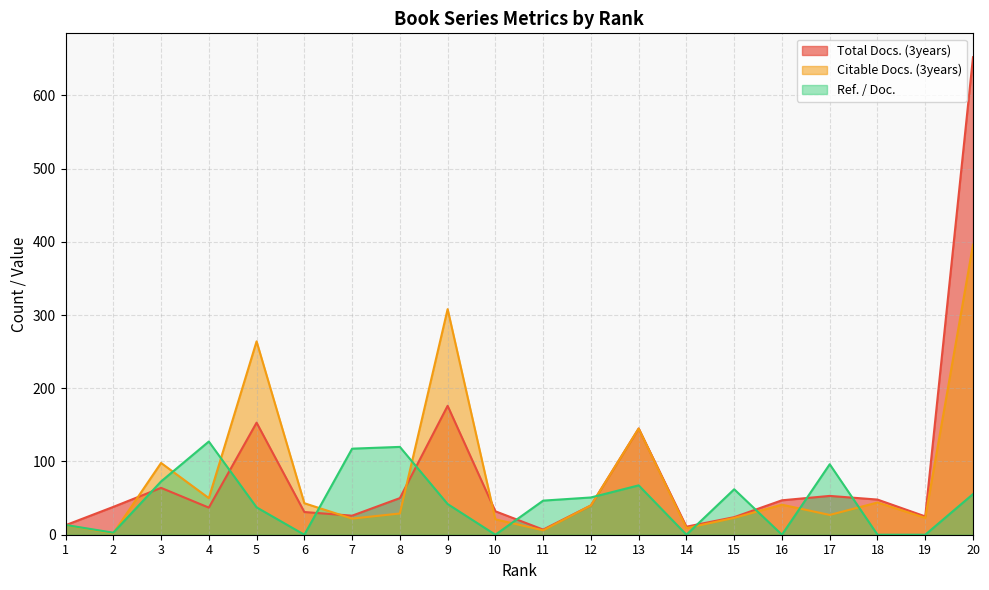

What are all the series names shown in the legend?

Total Docs. (3years), Citable Docs. (3years), Ref. / Doc.